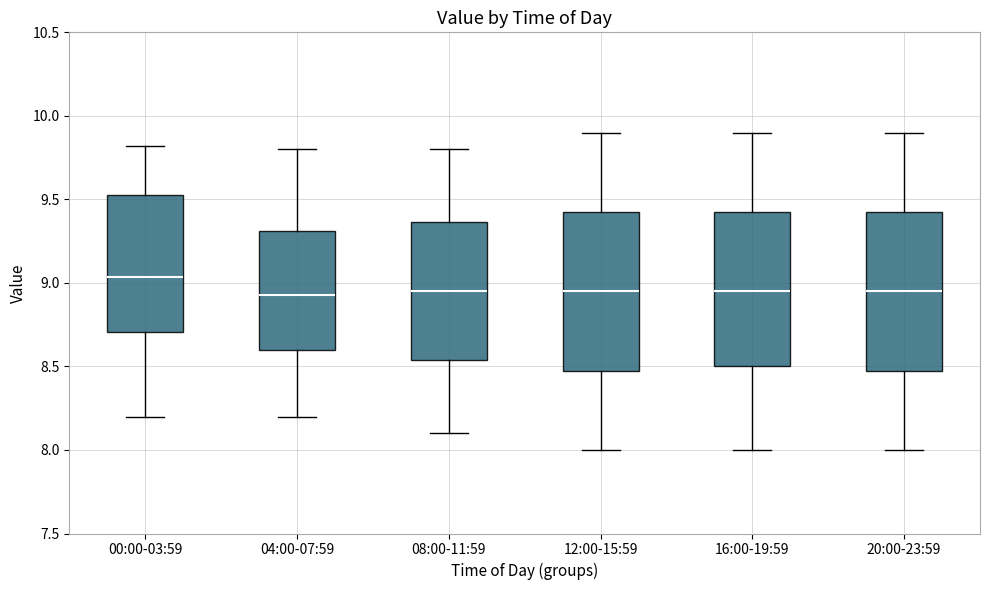

Reading left to right, transcribe this box plot: for each box, give where its median line is, the range the box spans, and where its two whiskers end, as read against the y-axis. The values are not printed on the chart, so give them approximately, as read against the axis.

00:00-03:59: median 9.05, box 8.70 to 9.55, whiskers 8.20 to 9.80
04:00-07:59: median 8.95, box 8.60 to 9.30, whiskers 8.20 to 9.80
08:00-11:59: median 8.95, box 8.55 to 9.35, whiskers 8.10 to 9.80
12:00-15:59: median 8.95, box 8.50 to 9.45, whiskers 8.00 to 9.90
16:00-19:59: median 8.95, box 8.50 to 9.45, whiskers 8.00 to 9.90
20:00-23:59: median 8.95, box 8.50 to 9.45, whiskers 8.00 to 9.90